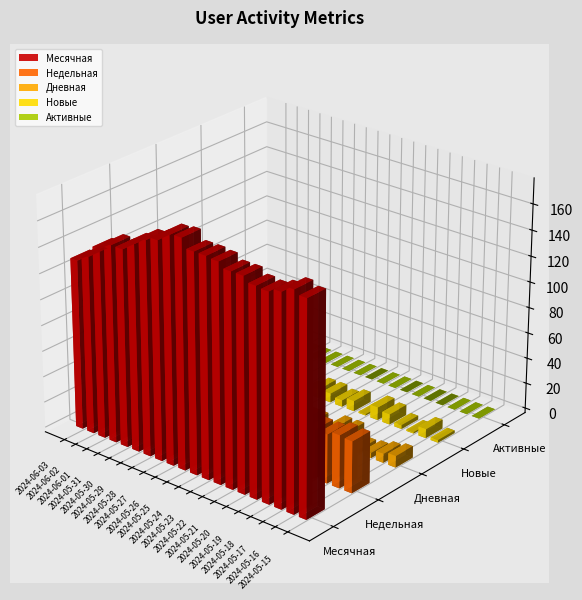

What is the sum of the Новые values at 2024-05-19 and 2024-05-24?

15